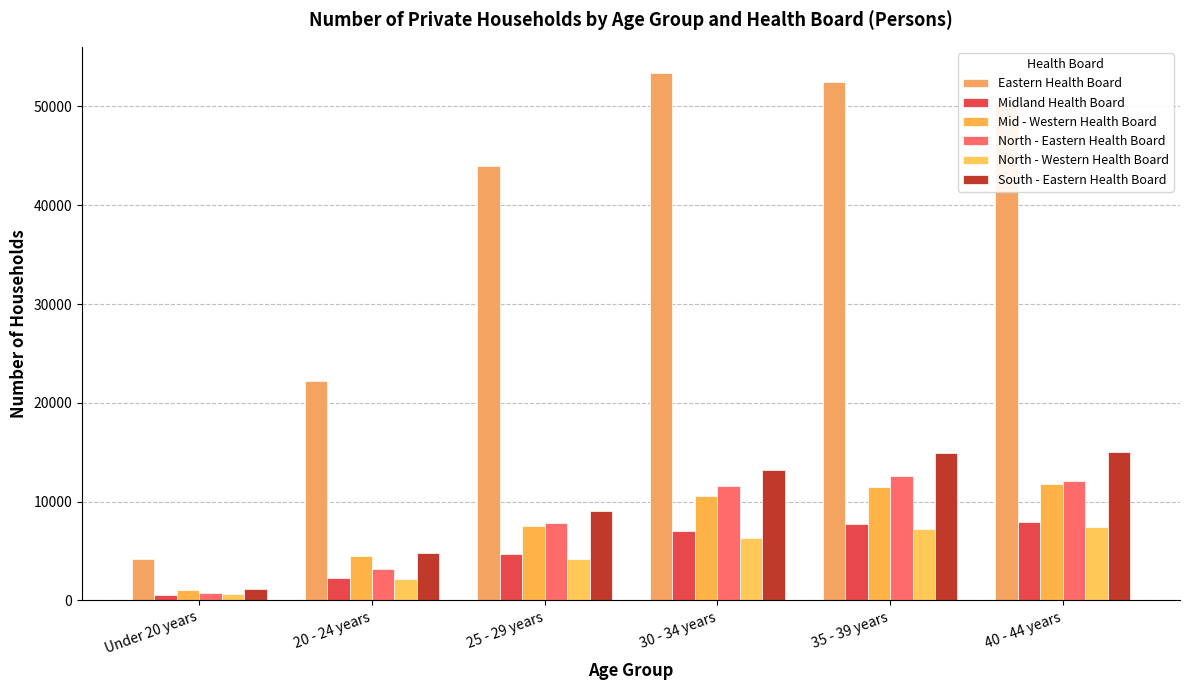

What are all the series names shown in the legend?

Eastern Health Board, Midland Health Board, Mid - Western Health Board, North - Eastern Health Board, North - Western Health Board, South - Eastern Health Board